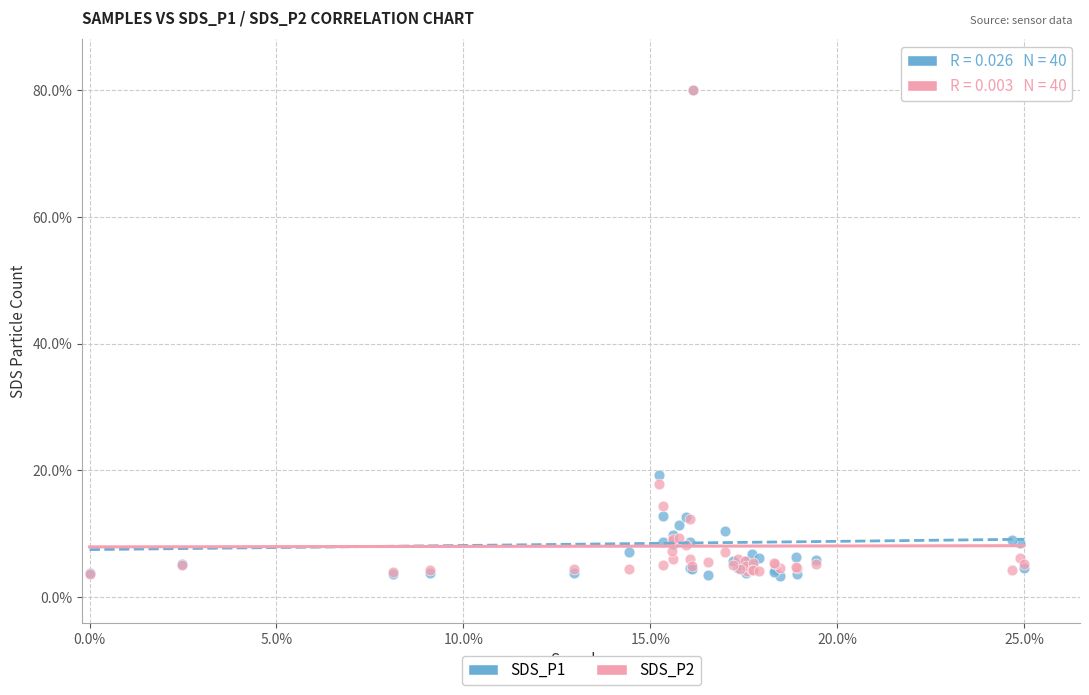

What are all the series names shown in the legend?

SDS_P1, SDS_P2